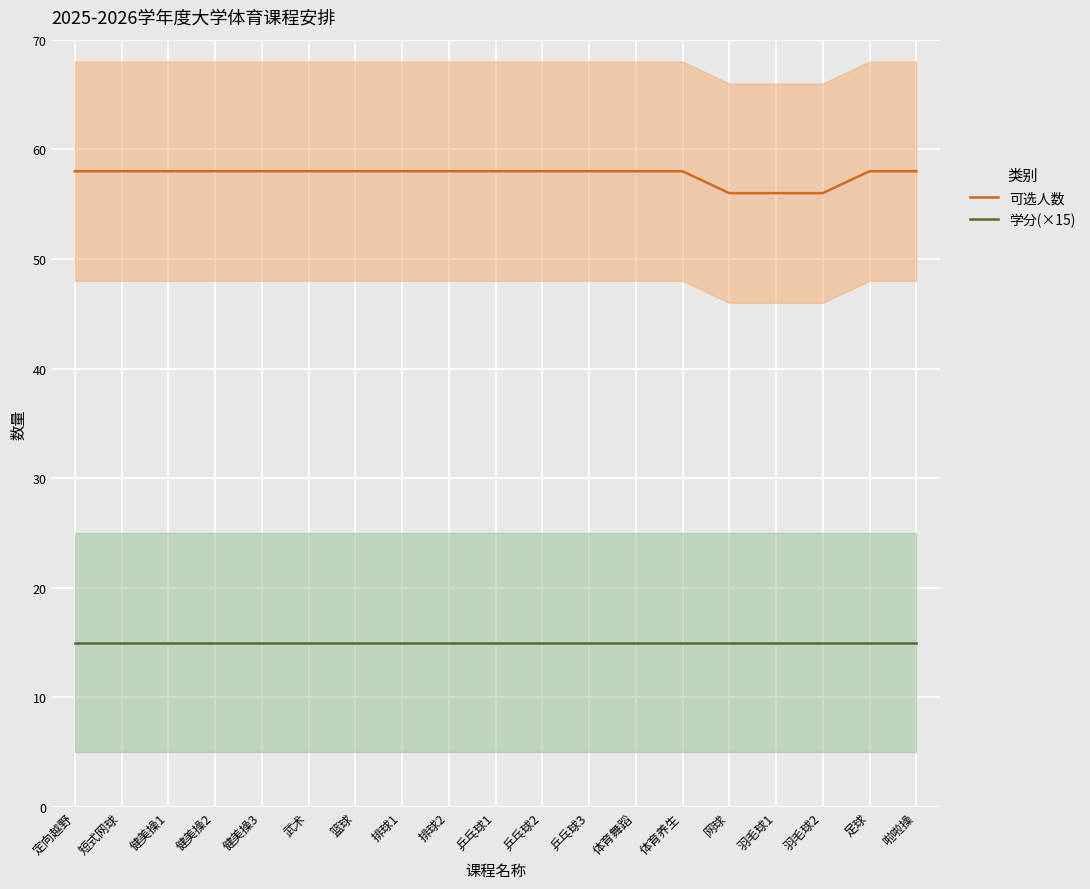

What position from the right is 乒乓球1?

10